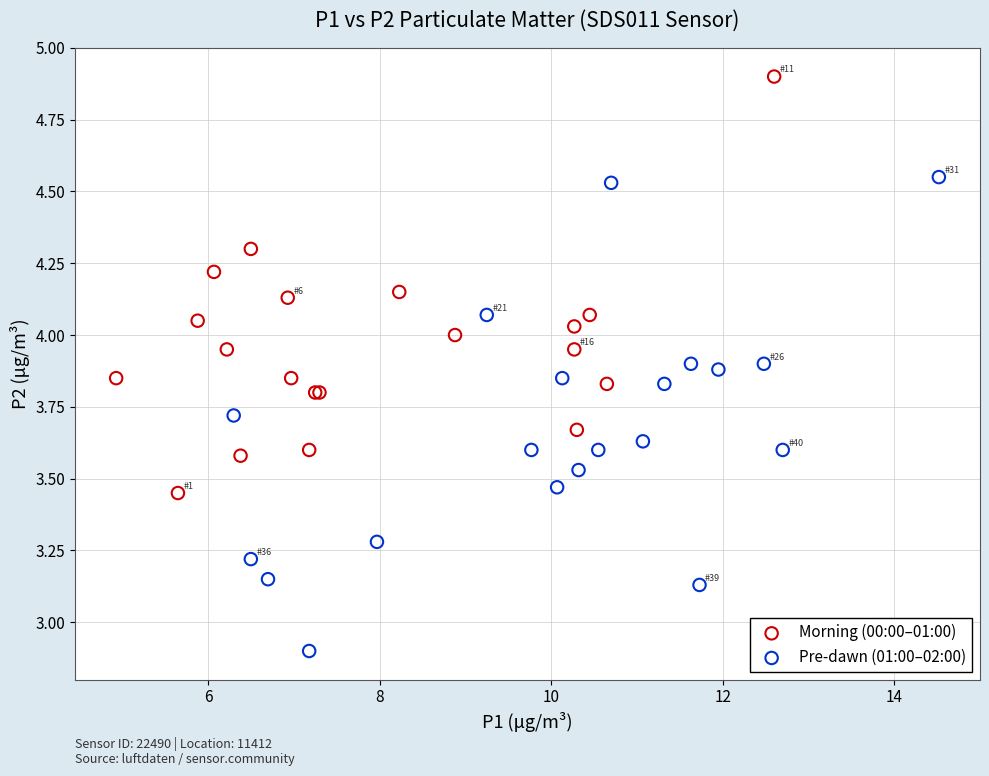

Which series reaches the minimum Y coordinate?

Pre-dawn (01:00–02:00)